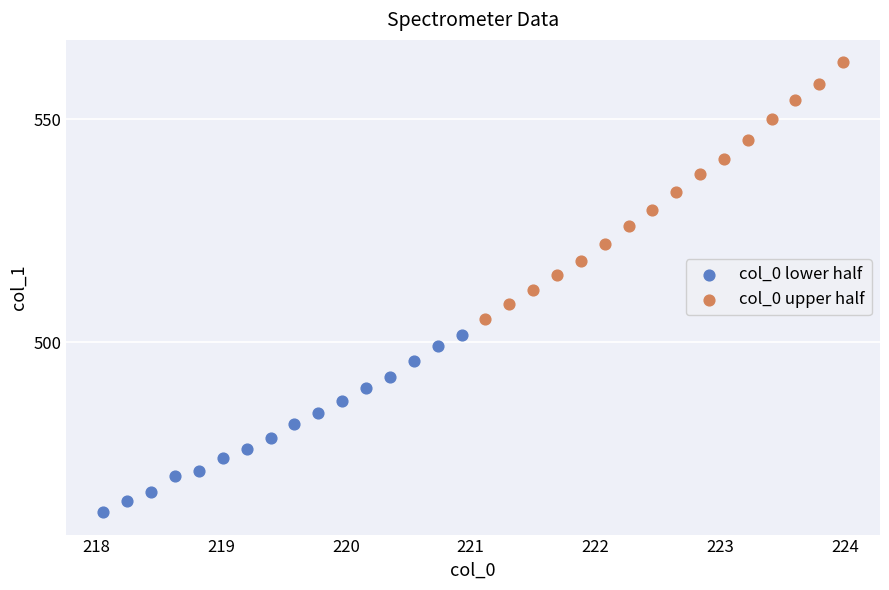

Which series reaches the minimum Y coordinate?

col_0 lower half